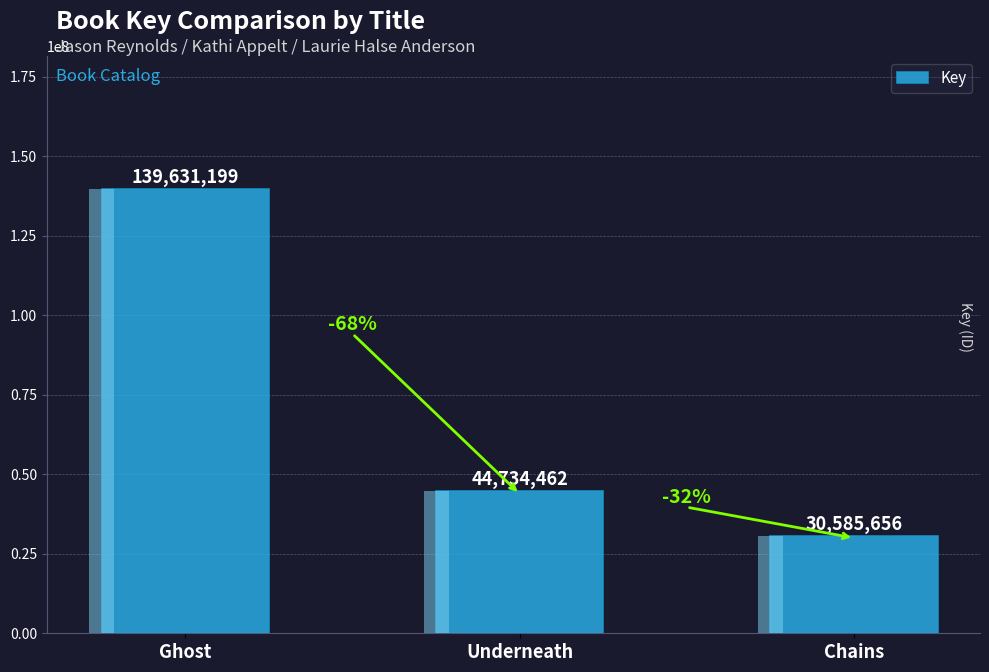

Is it true that the value at Ghost is 80165644?

False